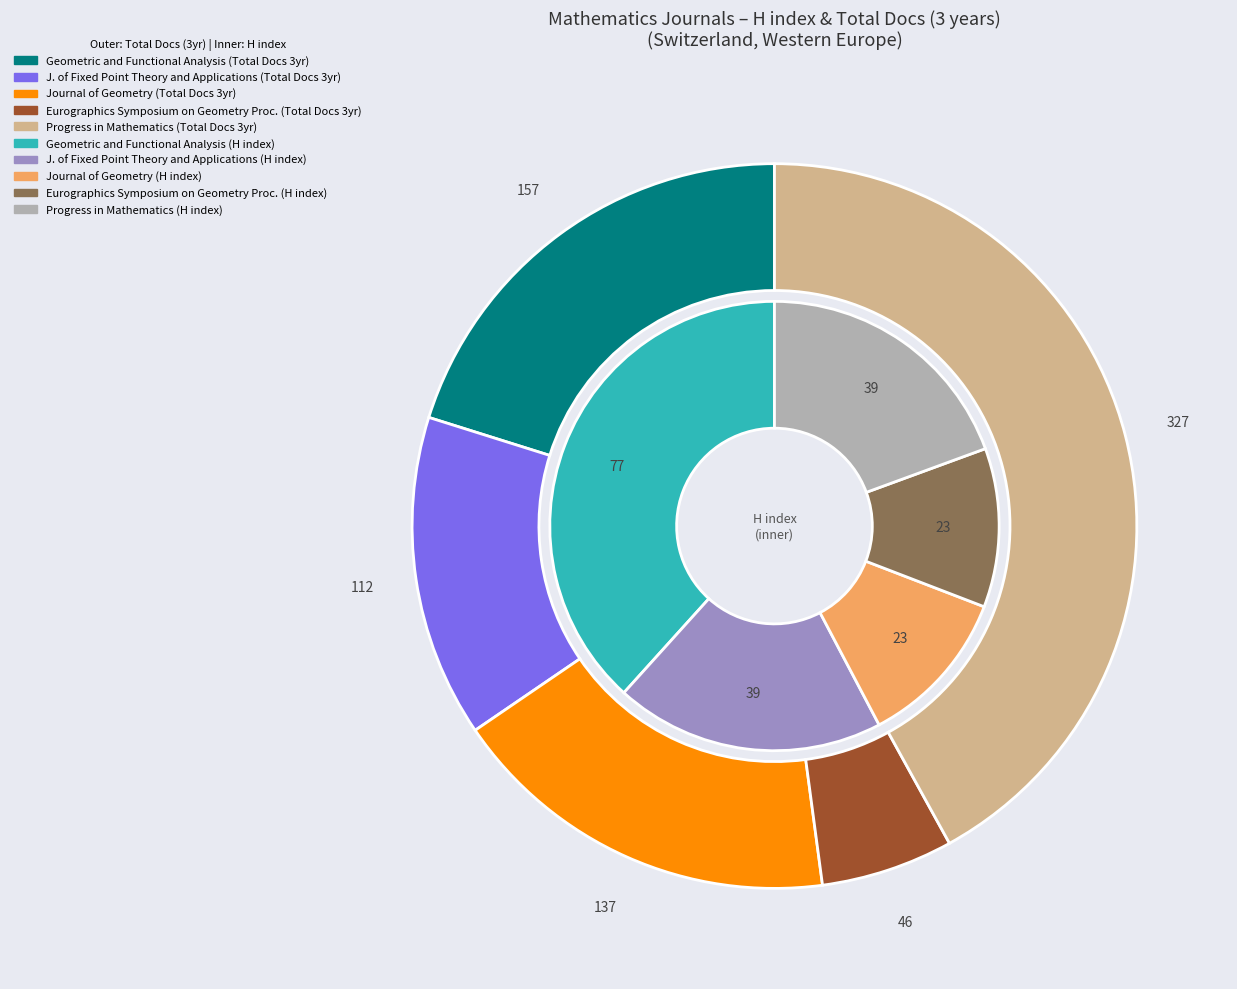

Count the number of slices in the pie.

5